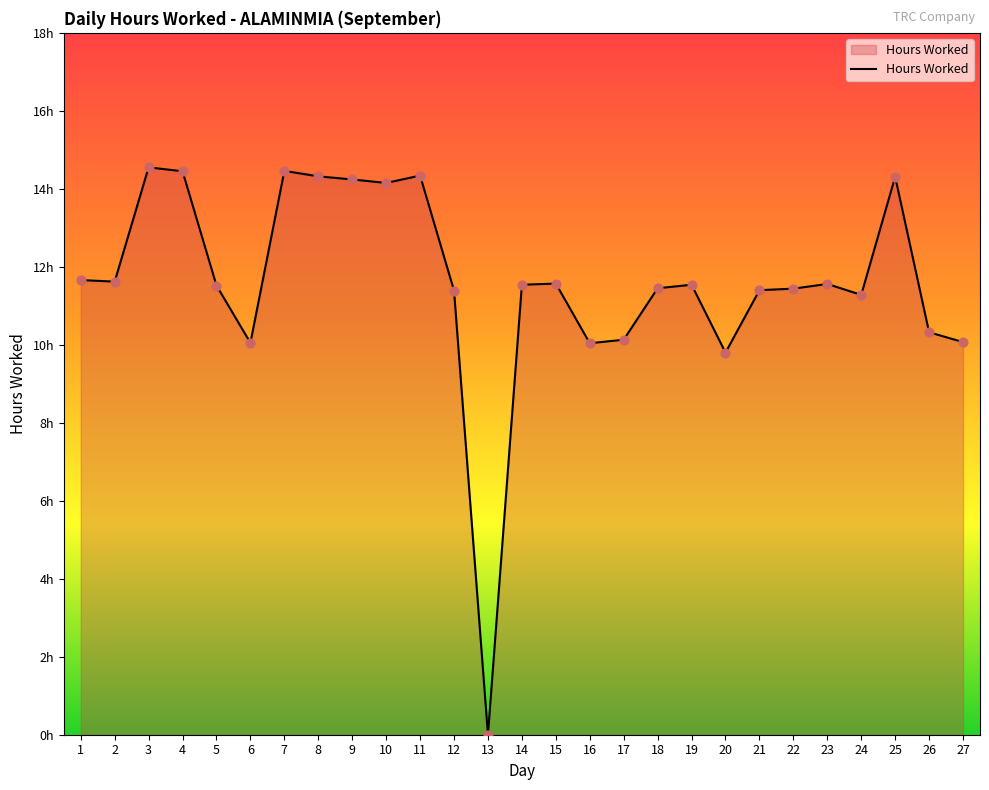

What is the change in value from 1 to 23?

-0.1